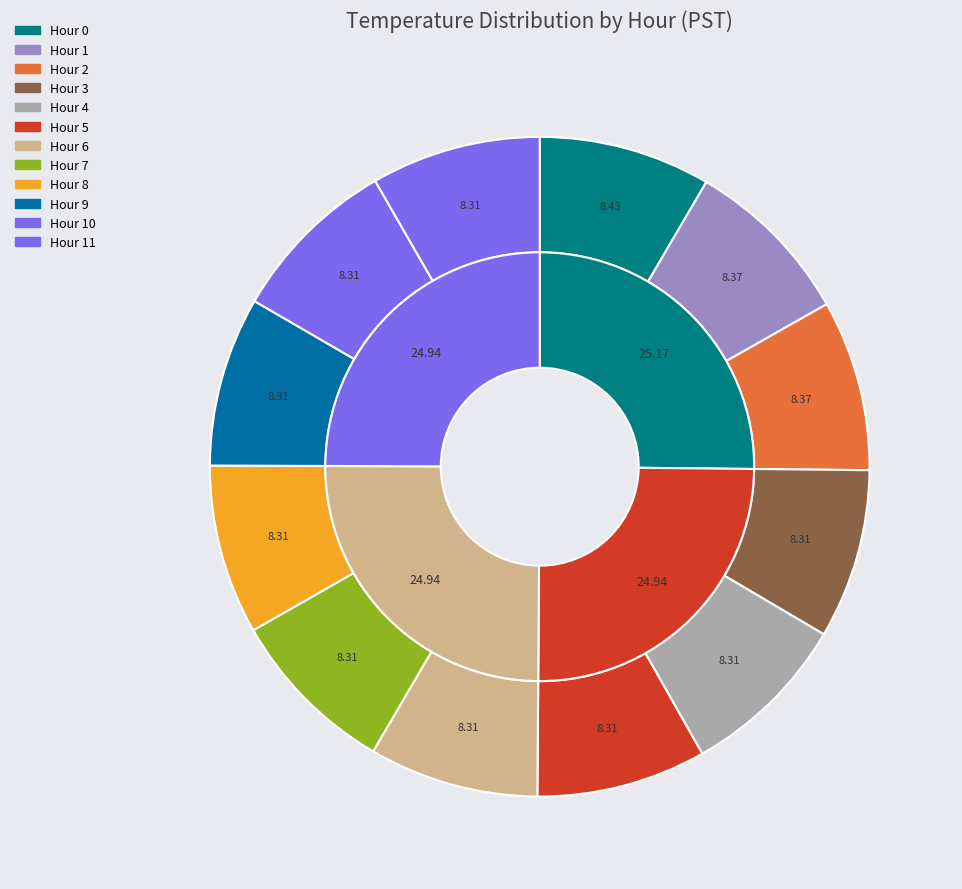

How many slices are in this pie chart?

12